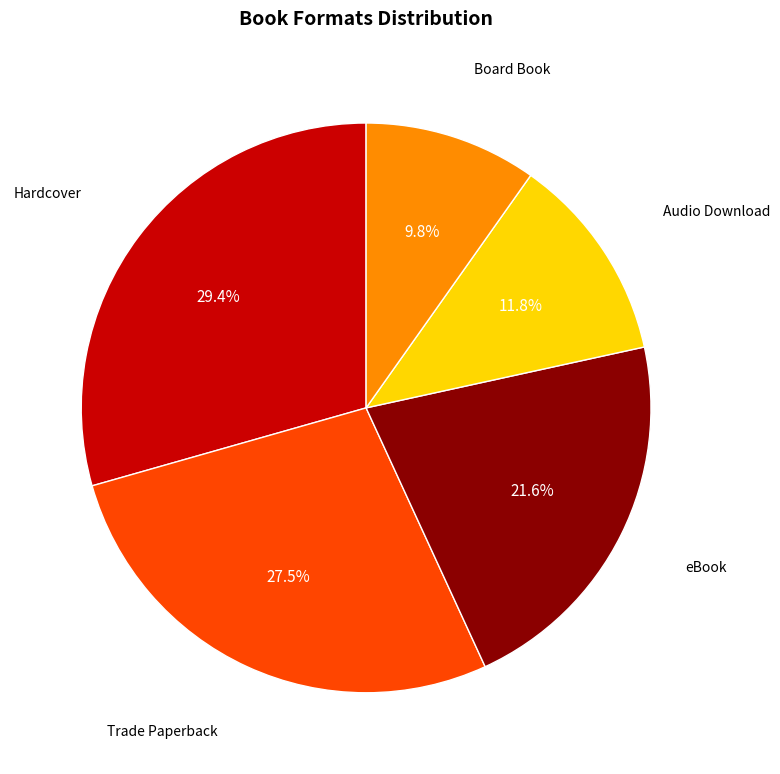

Is the sum of Trade Paperback and Hardcover greater than half?

Yes